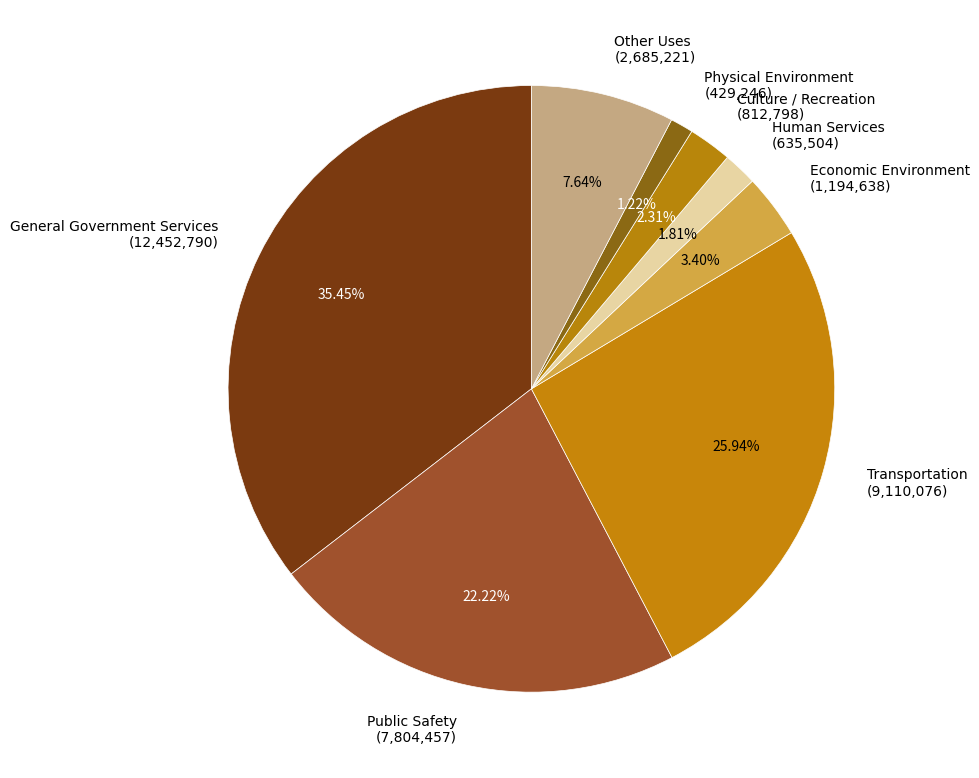

Between Physical Environment and Human Services, which is larger?

Human Services